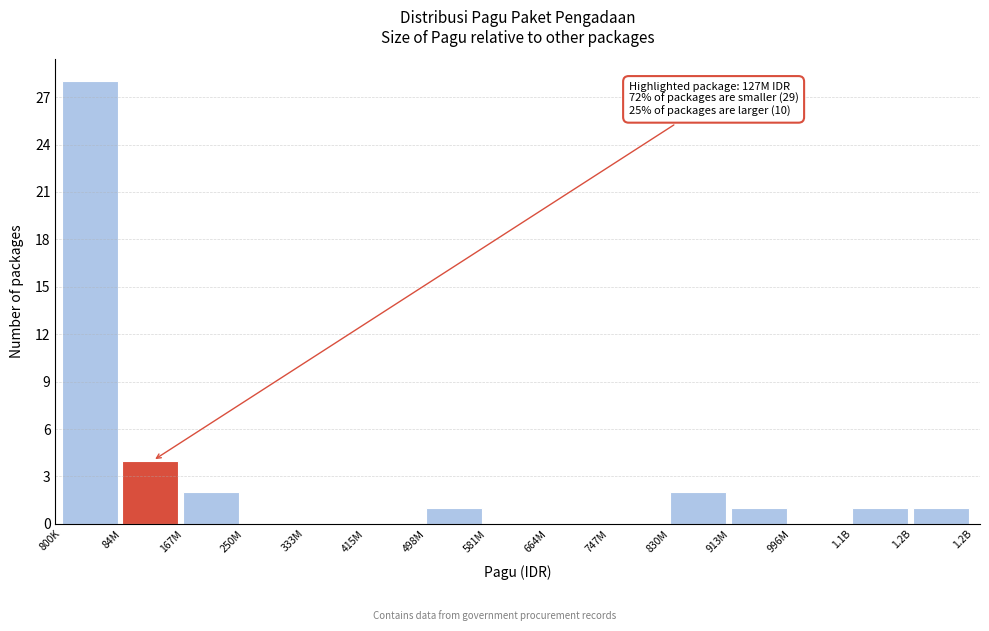

Reading right to left, extract all data points from this chart.

1.2B=1	1.1B=1	996M=0	913M=1	830M=2	747M=0	664M=0	581M=0	498M=1	415M=0	333M=0	250M=0	167M=2	84M=4	800K=28